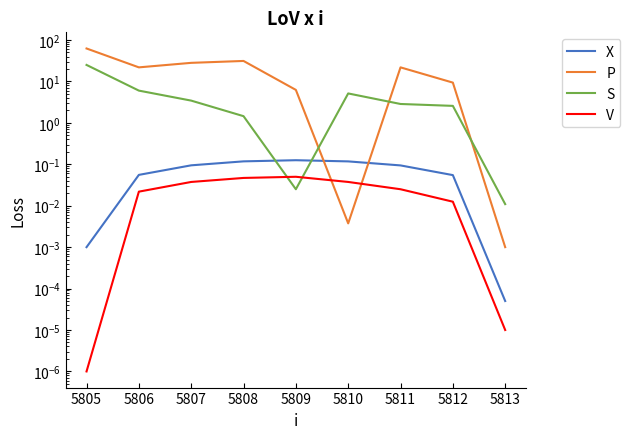

Which series has the widest spread of values?

P